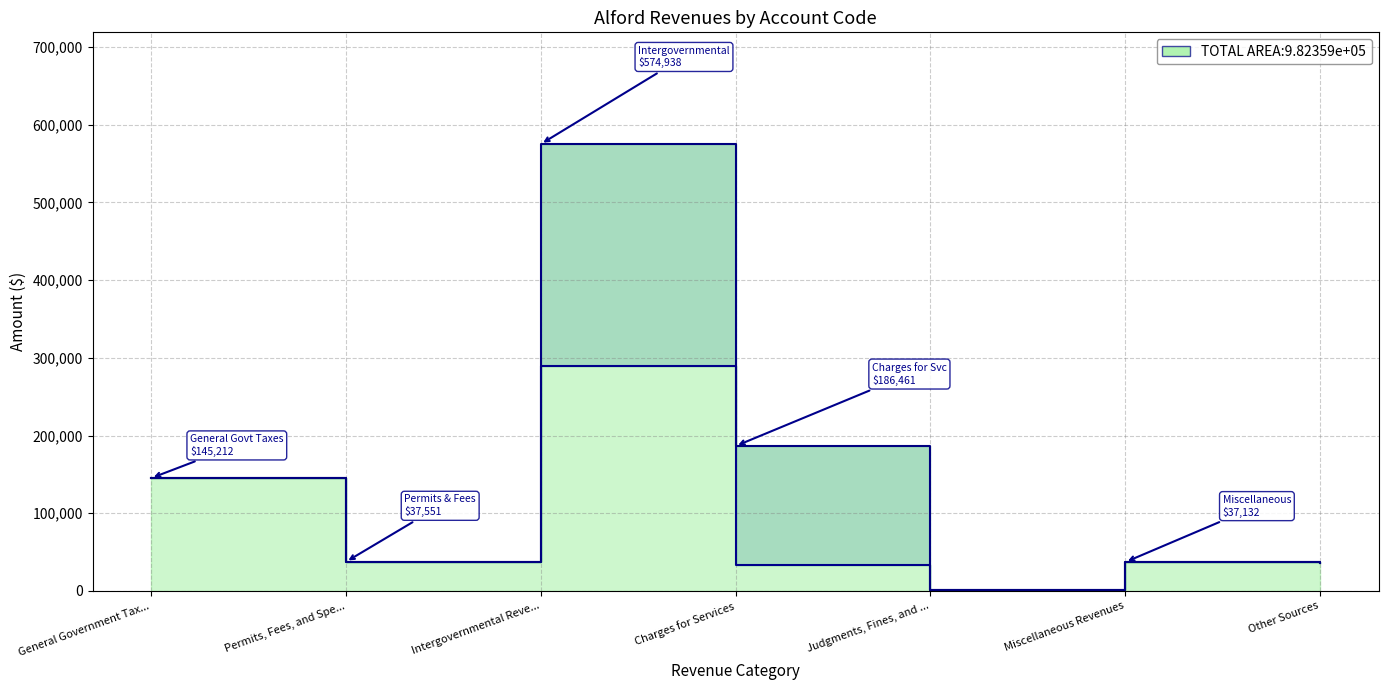

At which category is the sum across all series the highest?

Intergovernmental Revenues